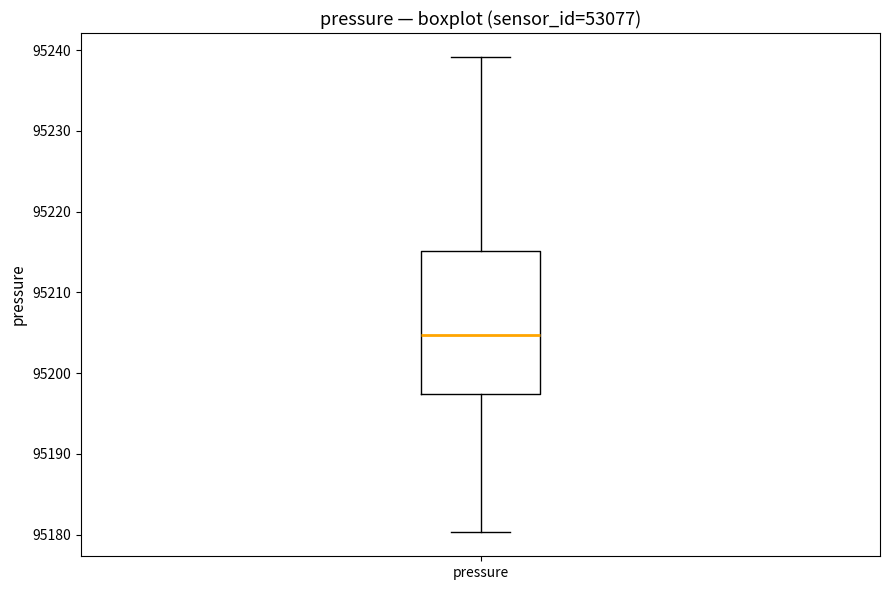

Transcribe this box plot: give where the median line is, the range the box spans, and where the two whiskers end, as read against the y-axis. The values are not printed on the chart, so give them approximately, as read against the axis.

median 95205, box 95197 to 95215, whiskers 95180 to 95239